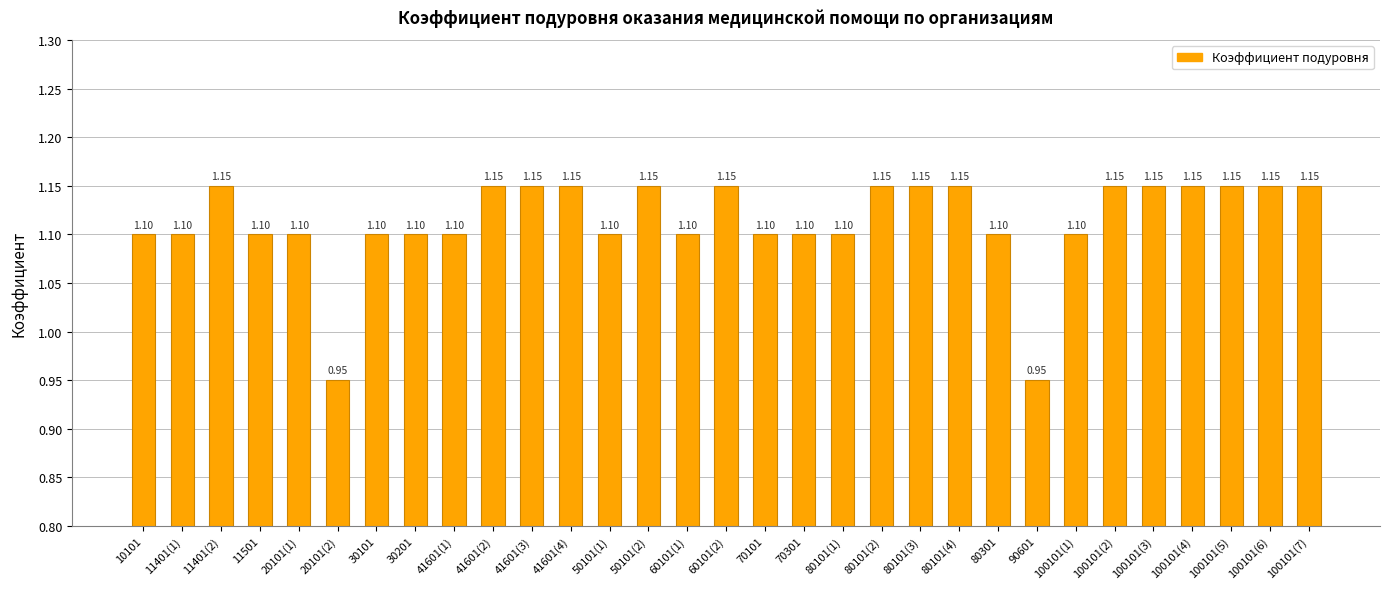

True or false: the data shows 0.8 at 60101(2).

False